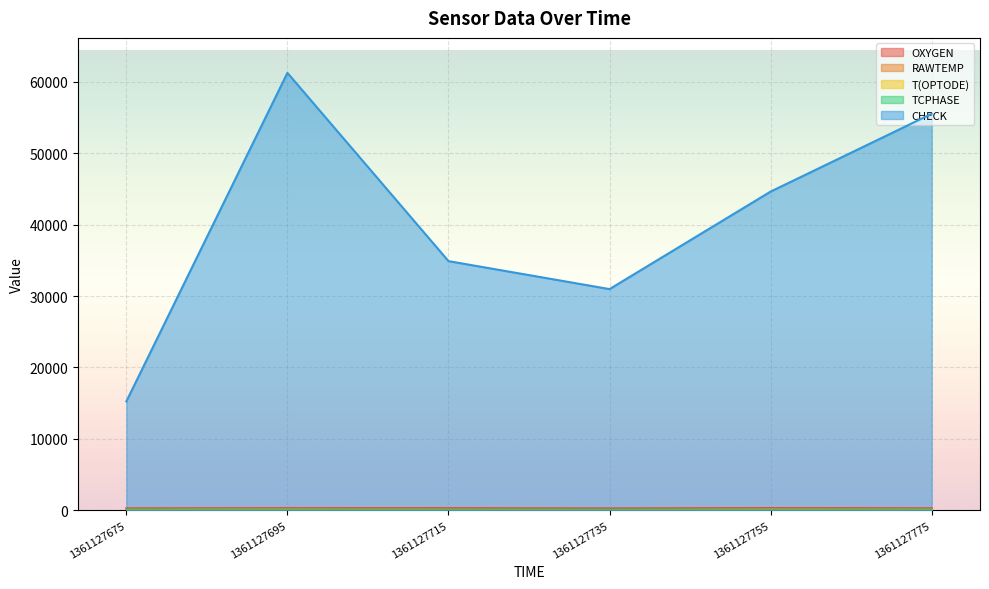

True or false: T(OPTODE) and TCPHASE intersect in this chart.

False